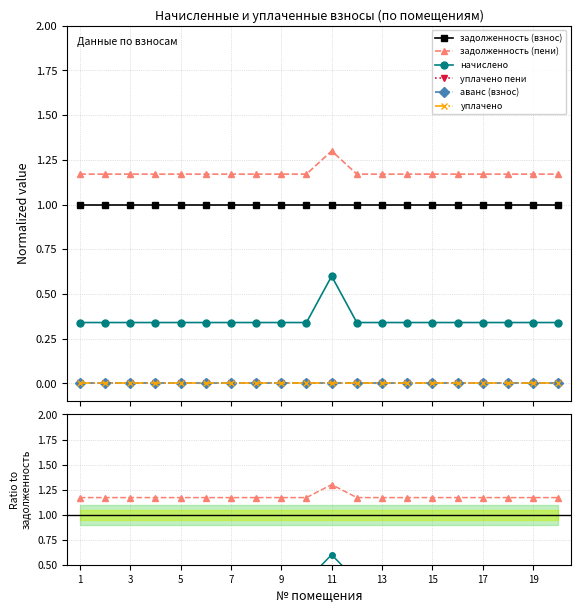

True or false: задолженность (пени) has more than 0 points higher than both neighbors.

True